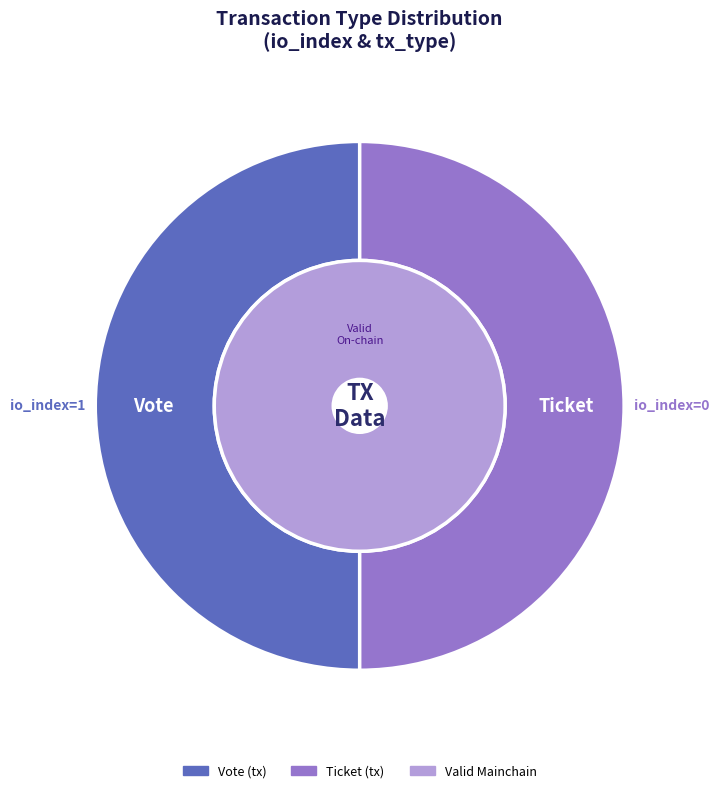

How many segments does this pie chart have?

2